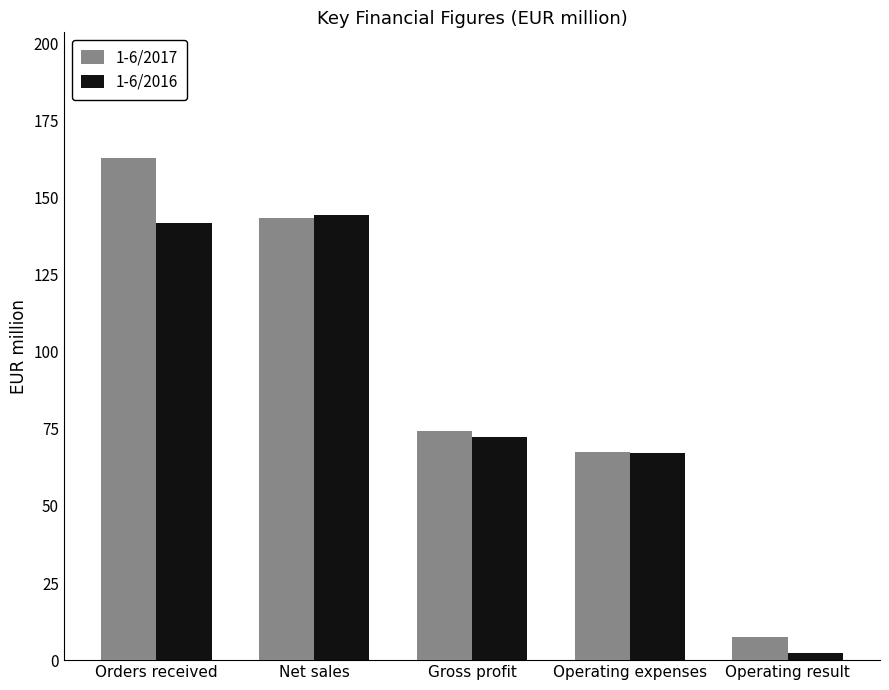

Between Operating expenses and Operating result, which series saw the biggest shift?

1-6/2016